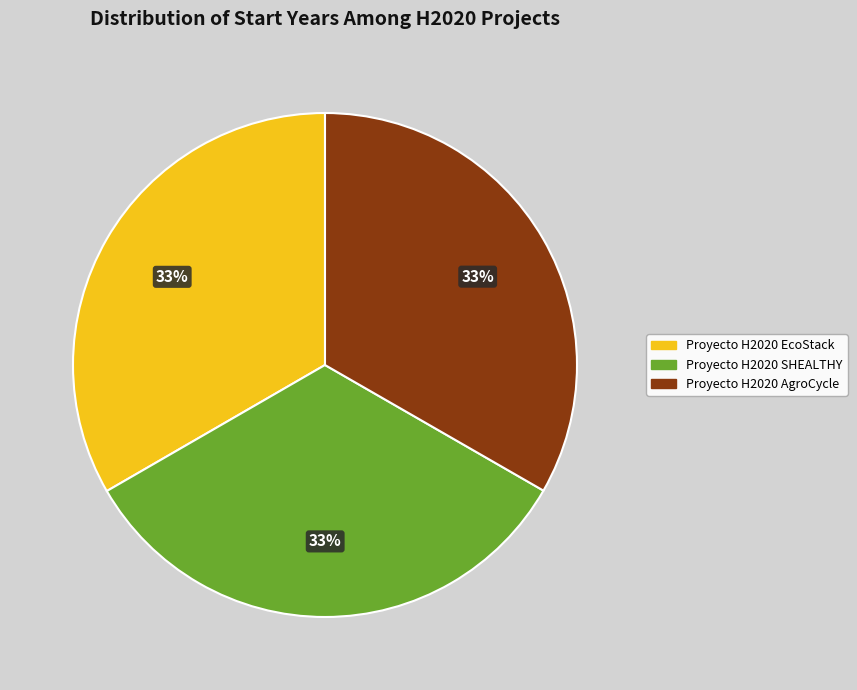

Is it true that Proyecto H2020 EcoStack is 33% of the pie?

True